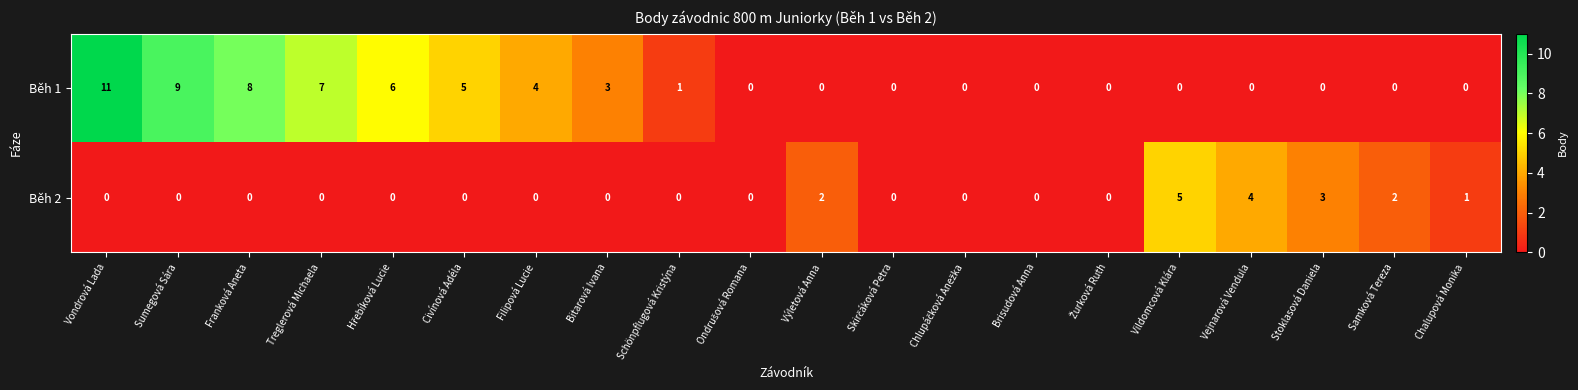

Which series has the largest range (max minus min)?

Běh 1